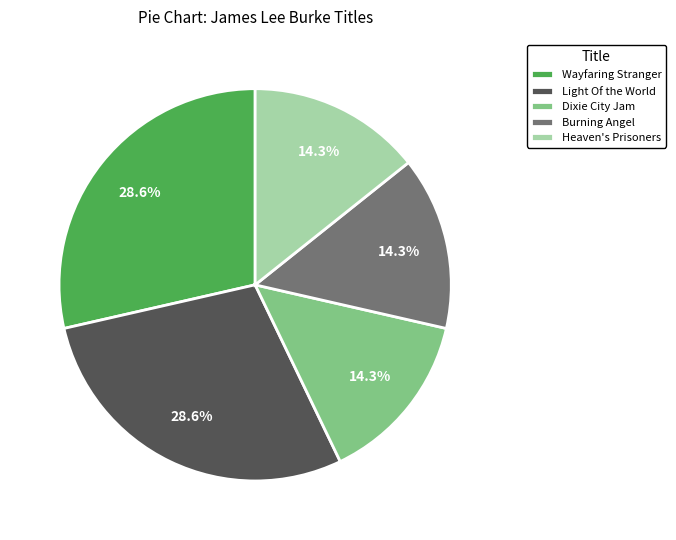

What is the ratio of the value at Light Of the World to the value at Dixie City Jam?

2.0